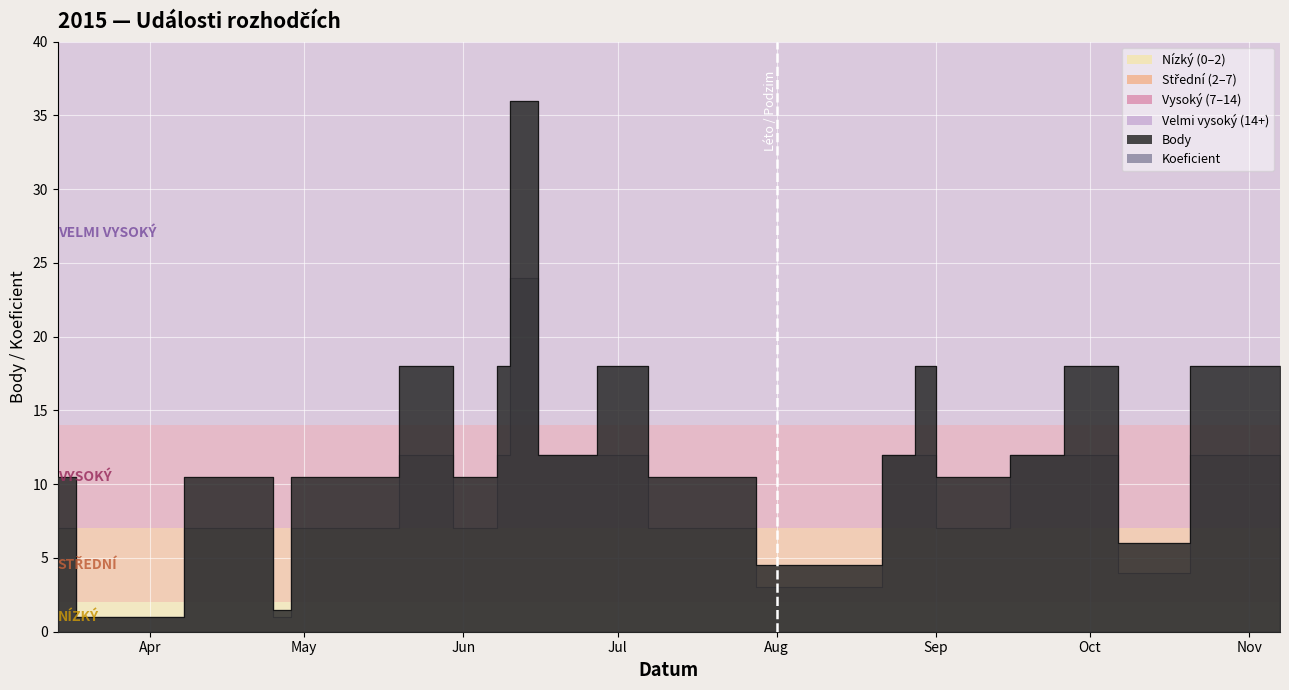

What is the label of the 8th point from the right?

2015-08-28